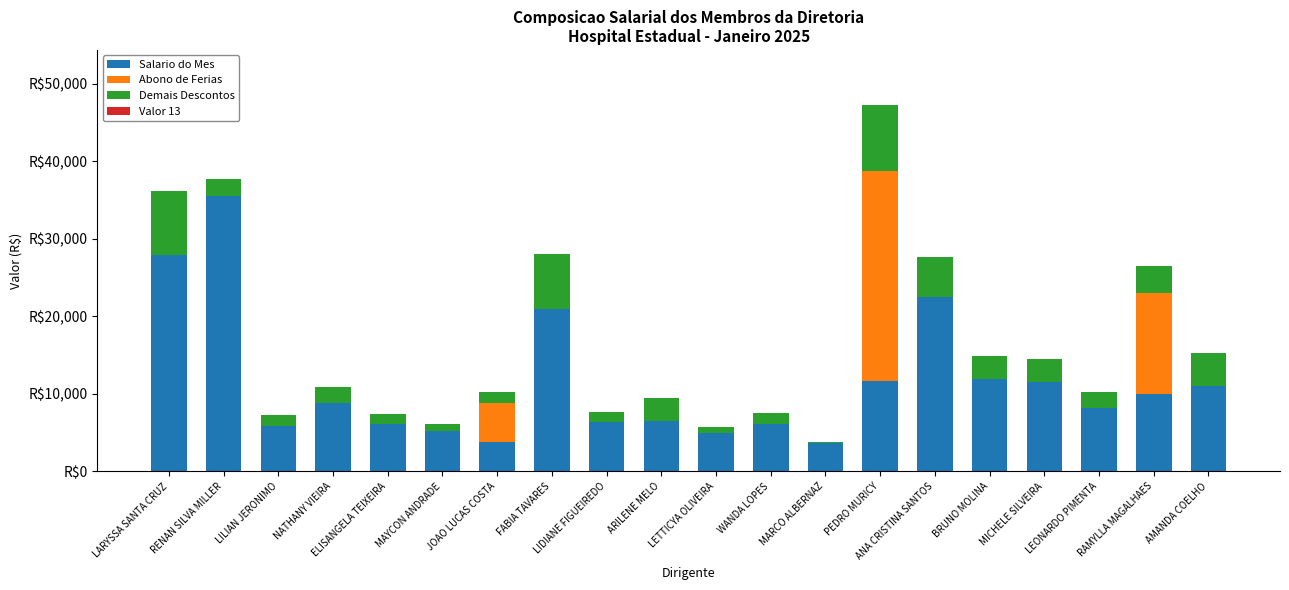

What is the label of the 13th bar from the left?

MARCO ALBERNAZ